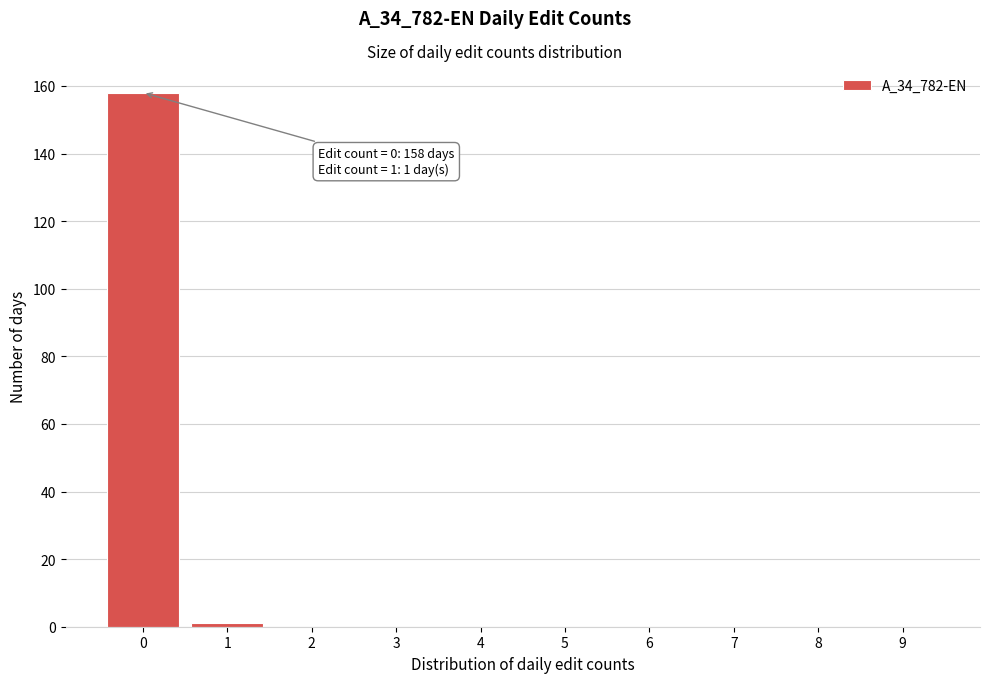

Reading left to right, extract all data points from this chart.

0=158	1=1	2=0	3=0	4=0	5=0	6=0	7=0	8=0	9=0